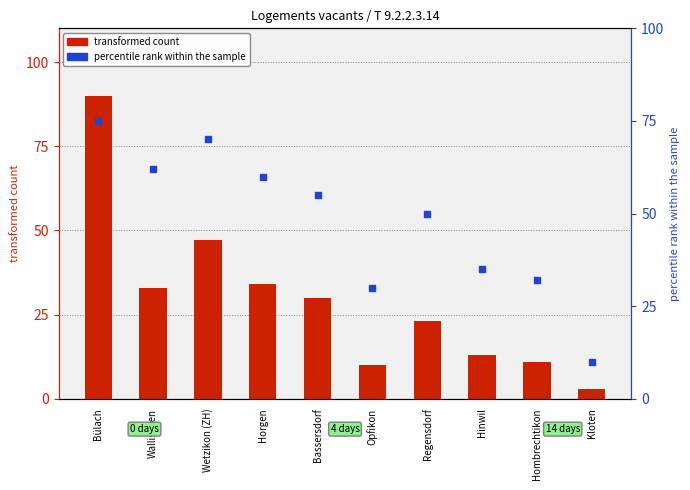

Is the value of percentile rank within the sample at Horgen greater than the value of transformed count at Wallisellen?

Yes